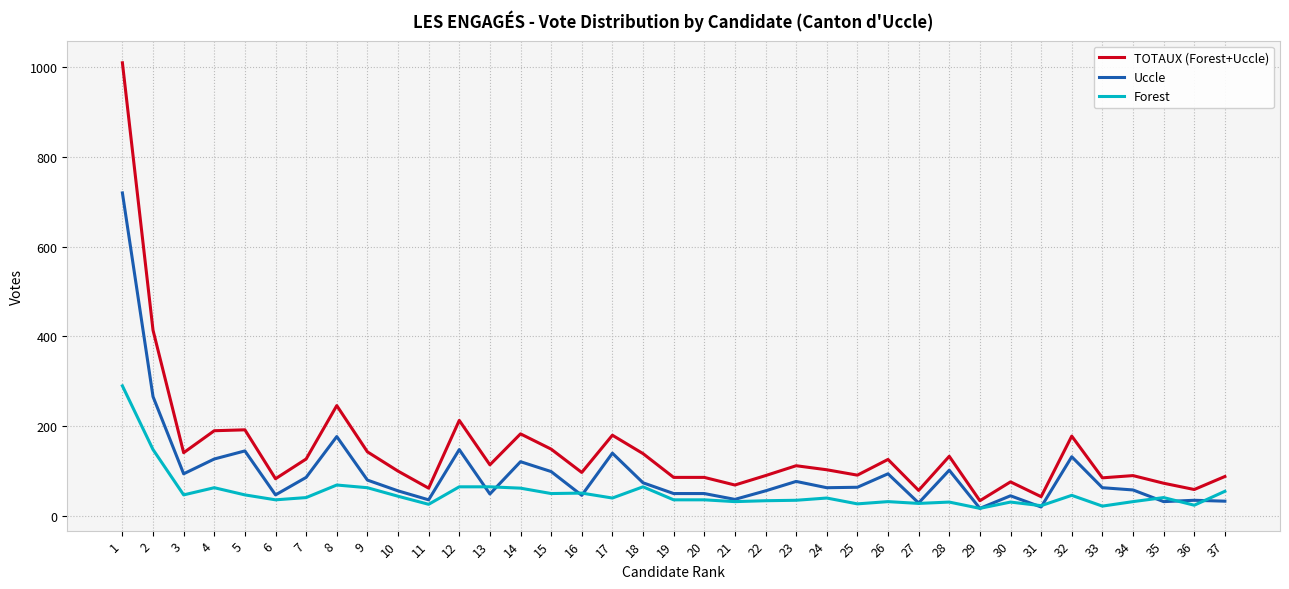

List the series in order of their peak value, lowest first.

Forest, Uccle, TOTAUX (Forest+Uccle)